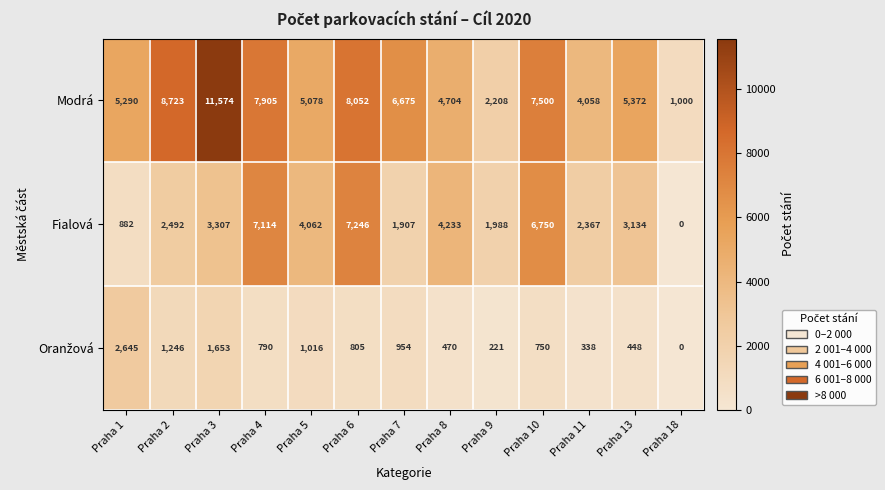

What is the difference between the second highest and minimum values in the Modrá series?

7723